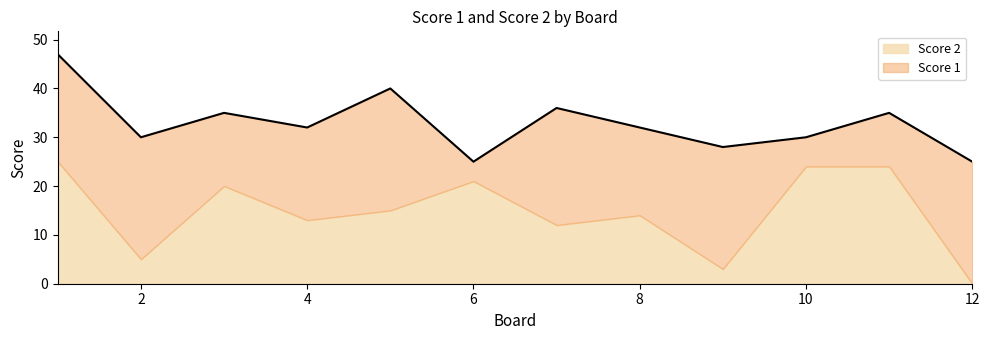

The value of Score 1 at 4 is 19. True or false?

True